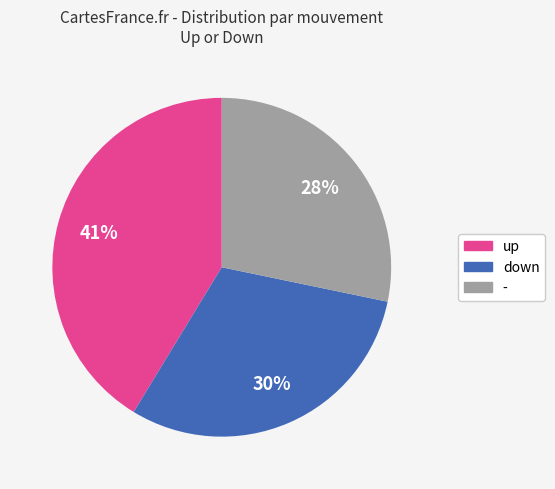

Combined, do up and down account for over 50%?

Yes